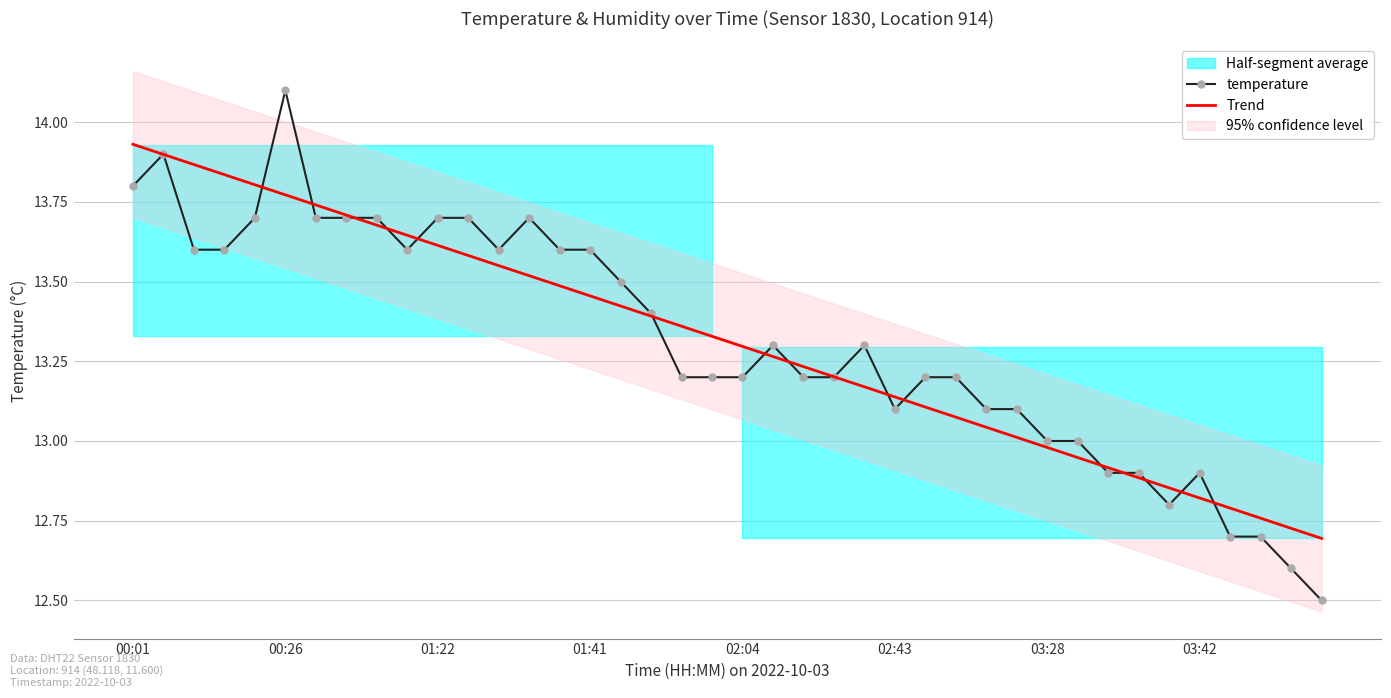

Which series has the widest spread of values?

temperature